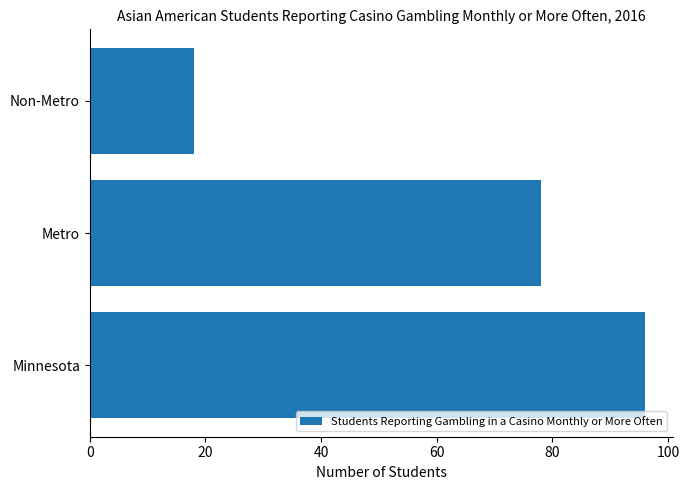

The chart shows a value of 18 at Non-Metro. True or false?

True